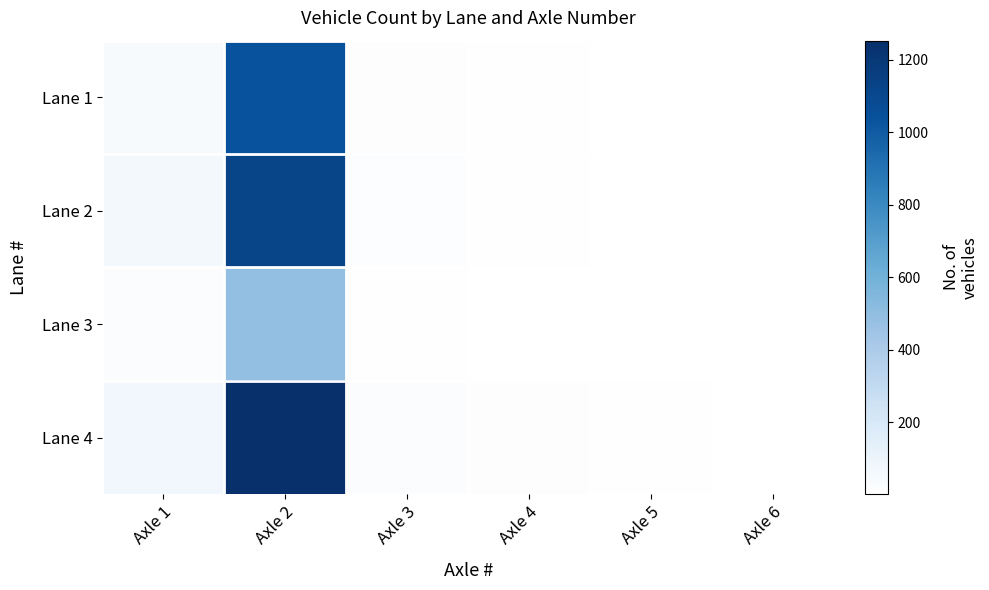

What is the total value across all series at Axle 2?

3902